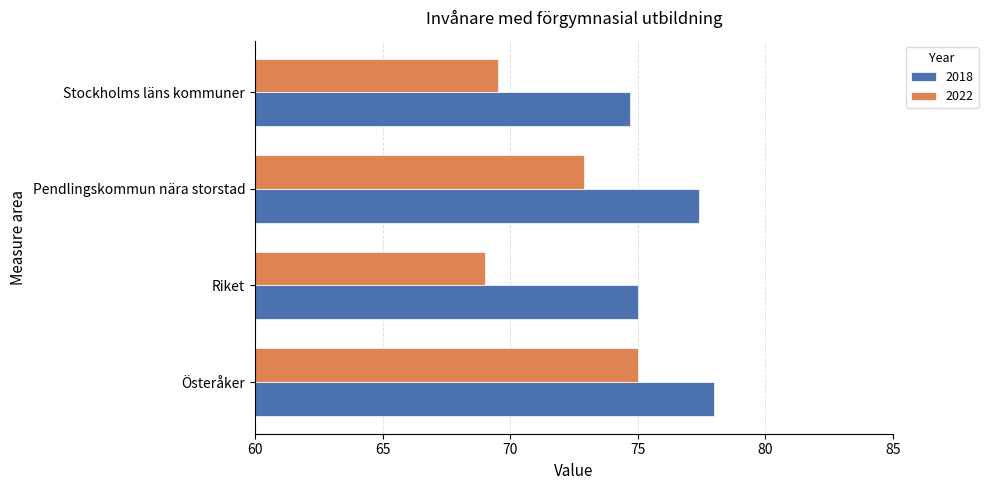

What is the sum of all 2022 values?

286.4